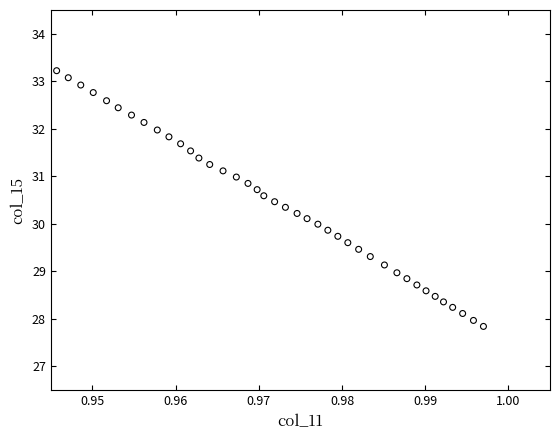

What is the range of Y values (max minus min)?

5.4